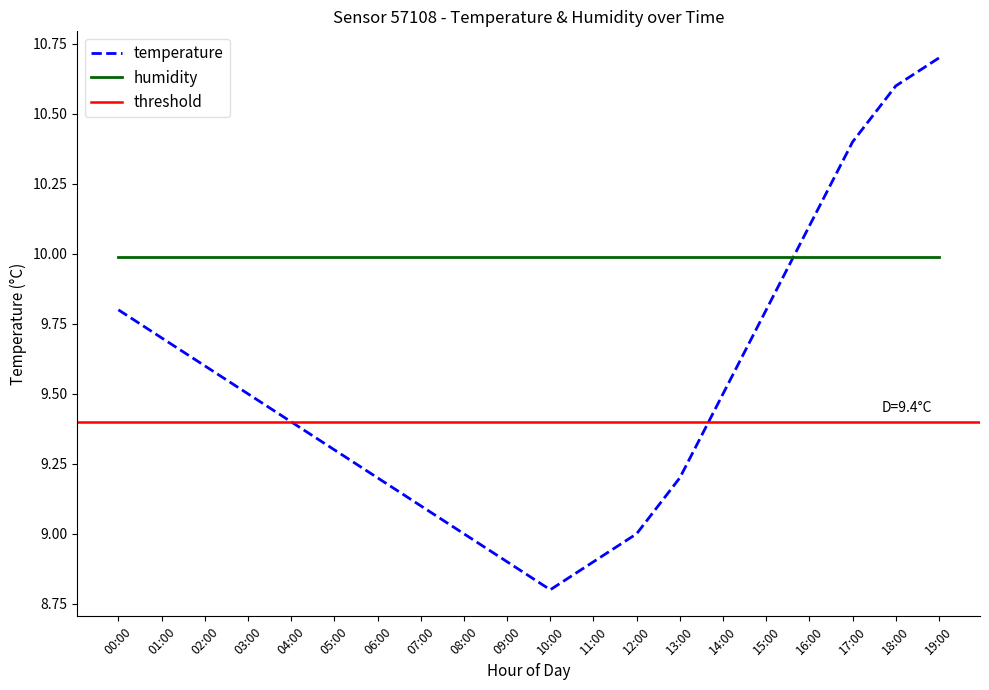

At which category does the chart reach its minimum across all series?

10:00